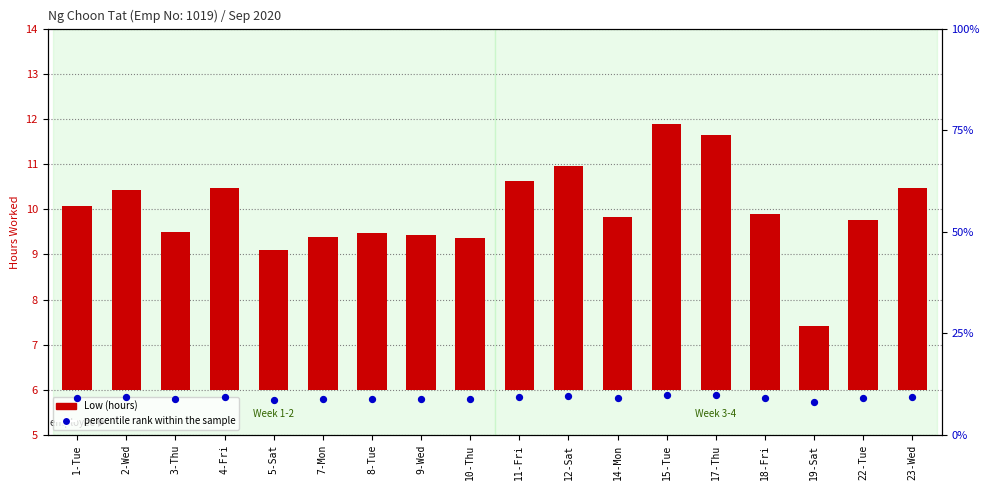

At how many categories does at least one series exceed 1?

18